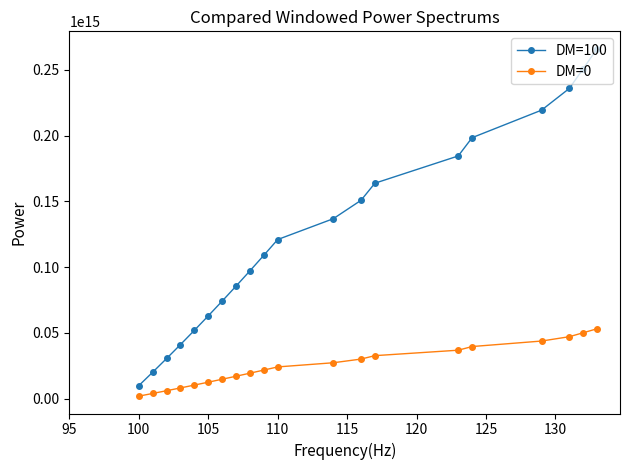

At how many categories does at least one series exceed 167808214041961?

6